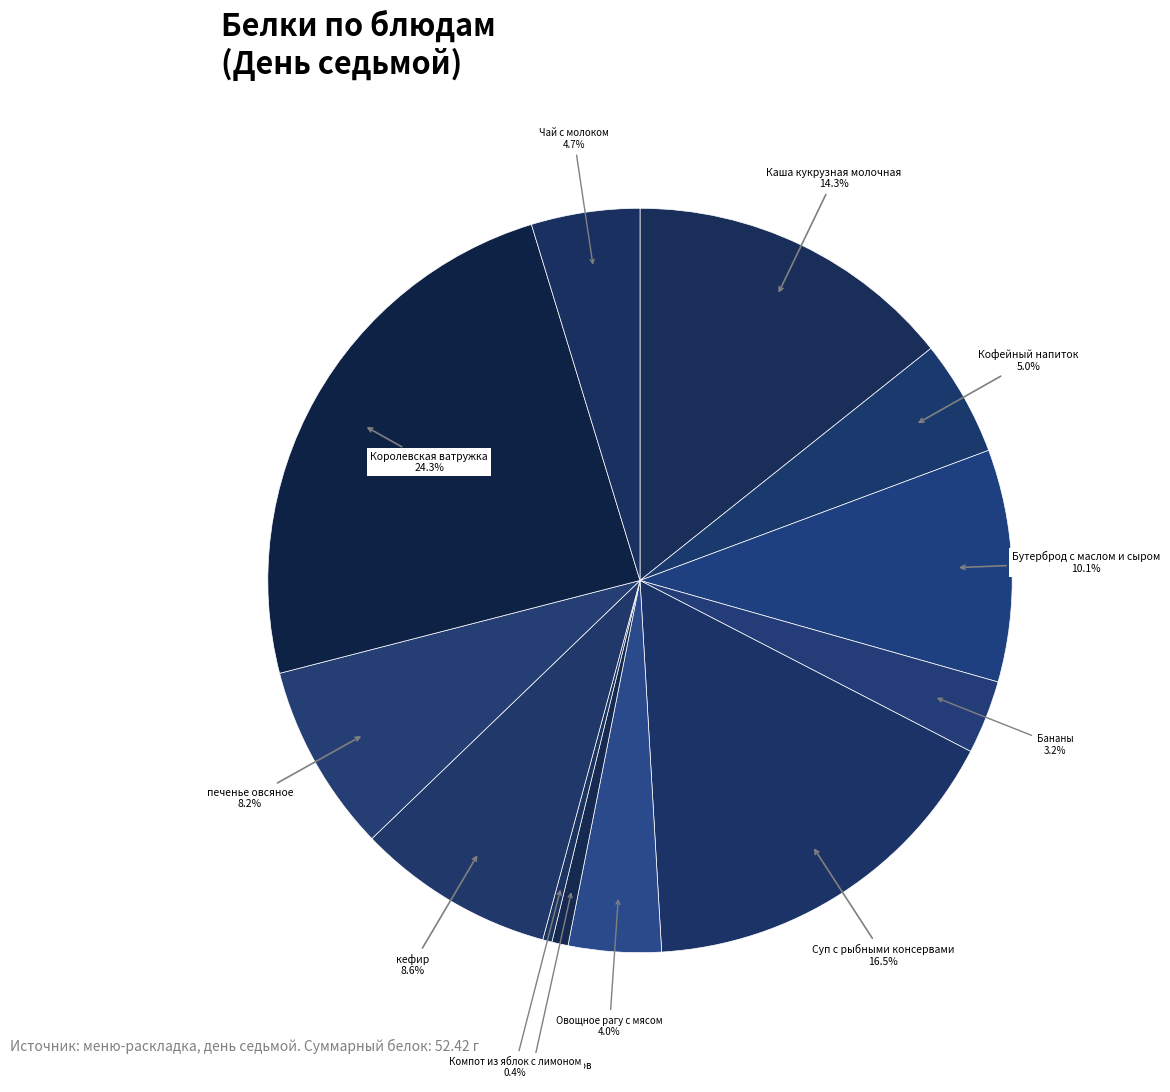

How many segments does this pie chart have?

12